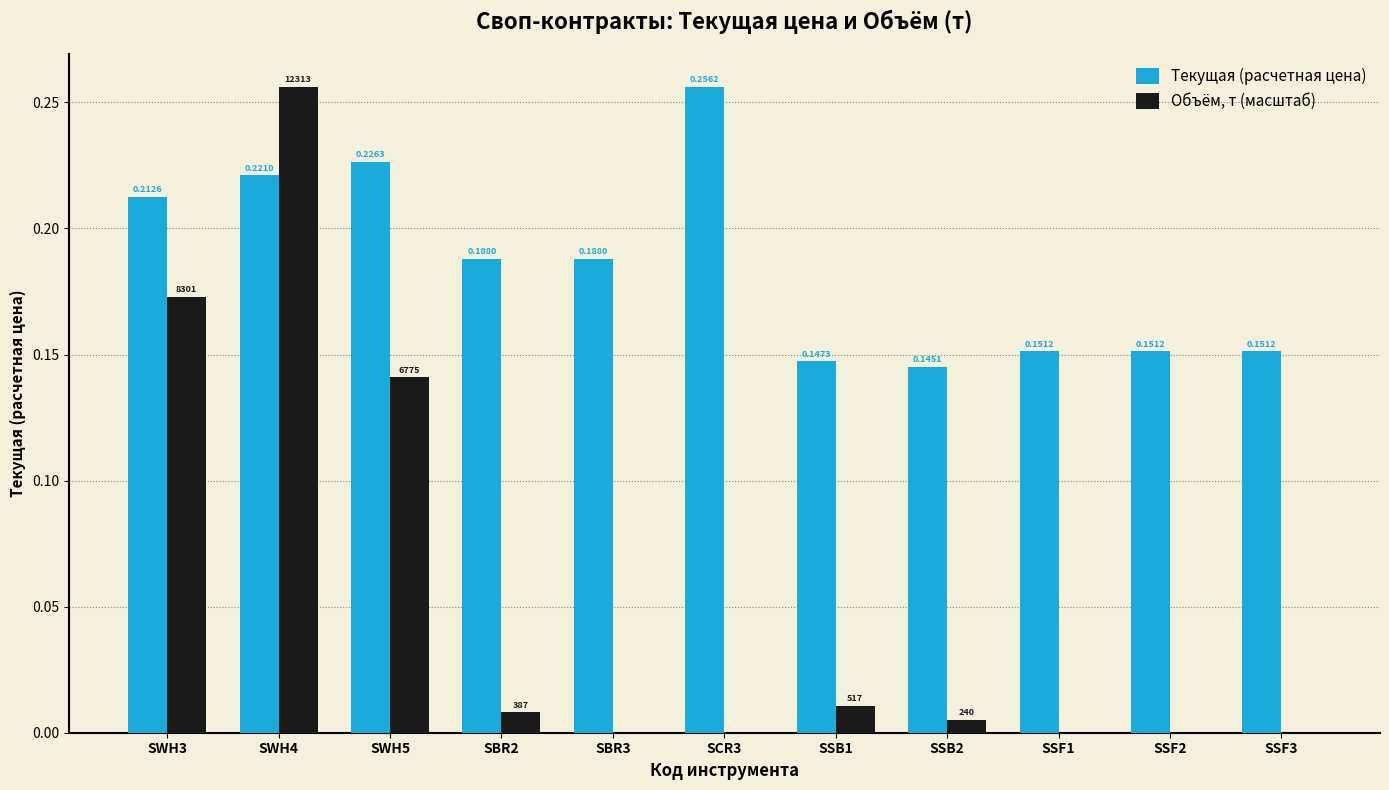

Which series has the largest total across all categories?

Текущая (расчетная цена)